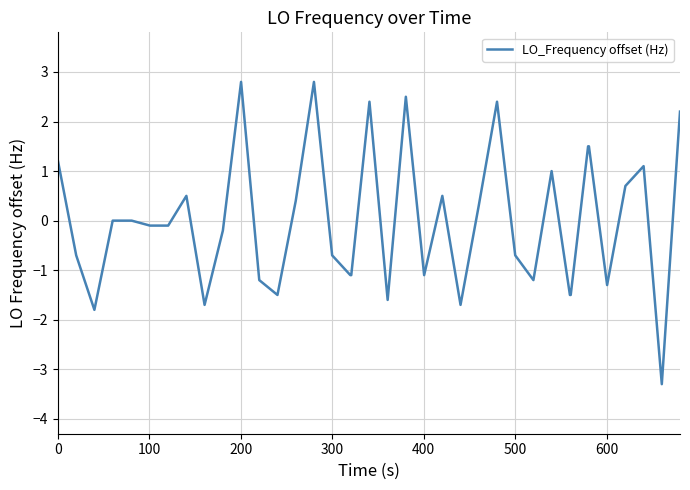

What is the difference between the maximum and minimum values?

6.1